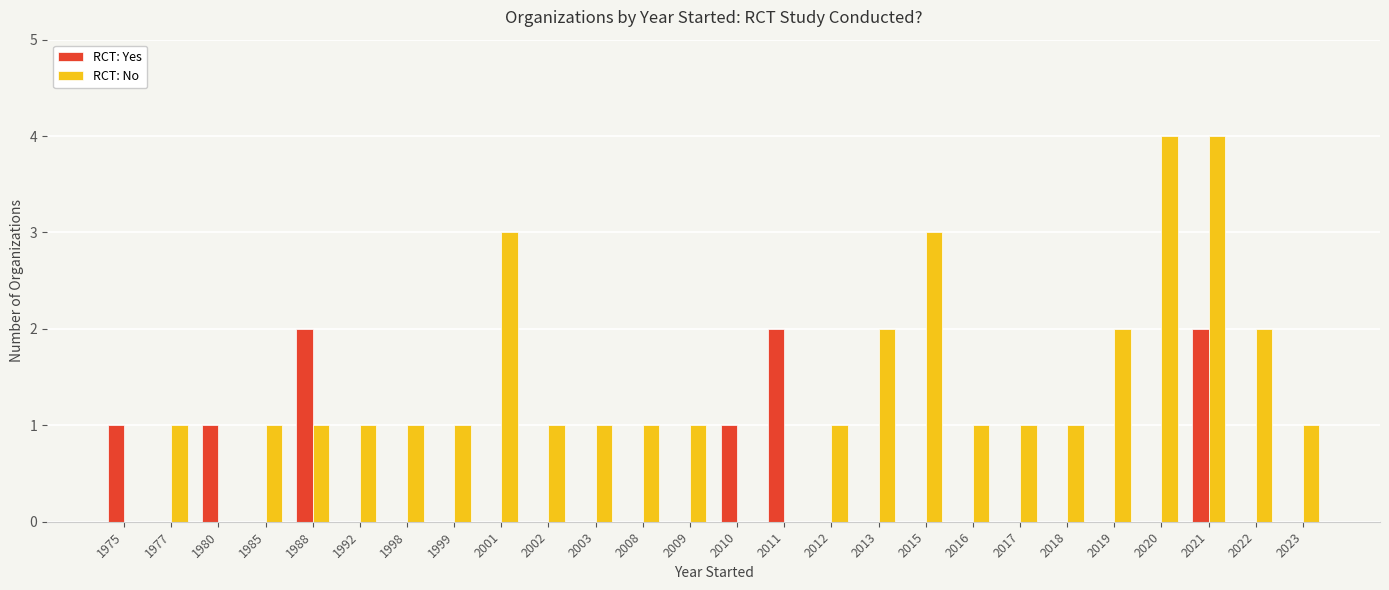

What is the spread (max minus min) of values at 2009?

1